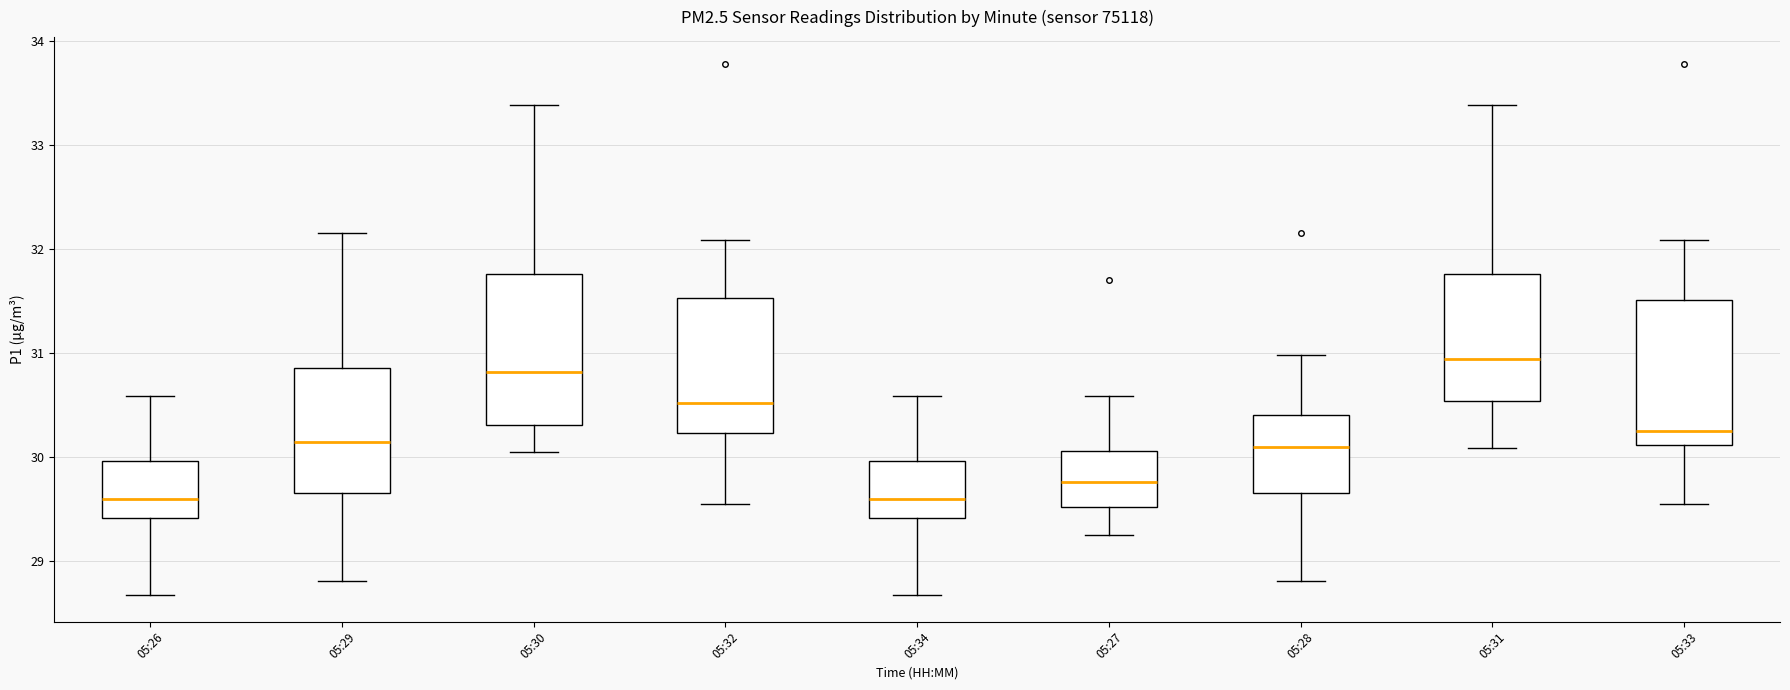

Reading left to right, transcribe this box plot: for each box, give where its median line is, the range the box spans, and where its two whiskers end, as read against the y-axis. The values are not printed on the chart, so give them approximately, as read against the axis.

05:26: median 29.6, box 29.4 to 30.0, whiskers 28.7 to 30.6
05:29: median 30.1, box 29.6 to 30.9, whiskers 28.8 to 32.2
05:30: median 30.8, box 30.3 to 31.8, whiskers 30.1 to 33.4
05:32: median 30.5, box 30.2 to 31.5, whiskers 29.6 to 32.1
05:34: median 29.6, box 29.4 to 30.0, whiskers 28.7 to 30.6
05:27: median 29.8, box 29.5 to 30.1, whiskers 29.3 to 30.6
05:28: median 30.1, box 29.6 to 30.4, whiskers 28.8 to 31.0
05:31: median 30.9, box 30.5 to 31.8, whiskers 30.1 to 33.4
05:33: median 30.3, box 30.1 to 31.5, whiskers 29.6 to 32.1